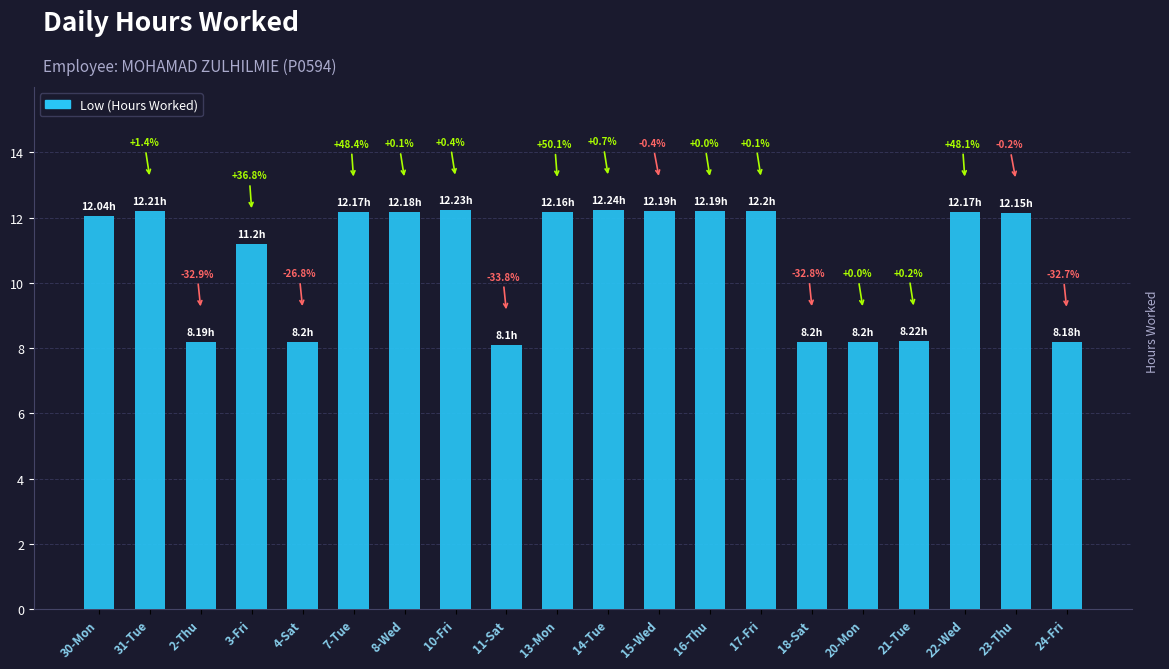

What is the maximum value shown in the chart?

12.2